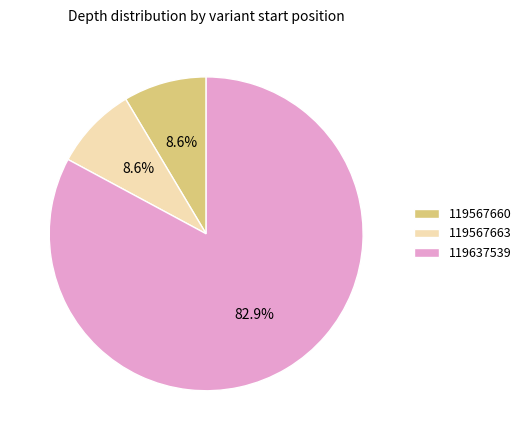

What percentage is the 119567663 slice, to the nearest percent?

9%